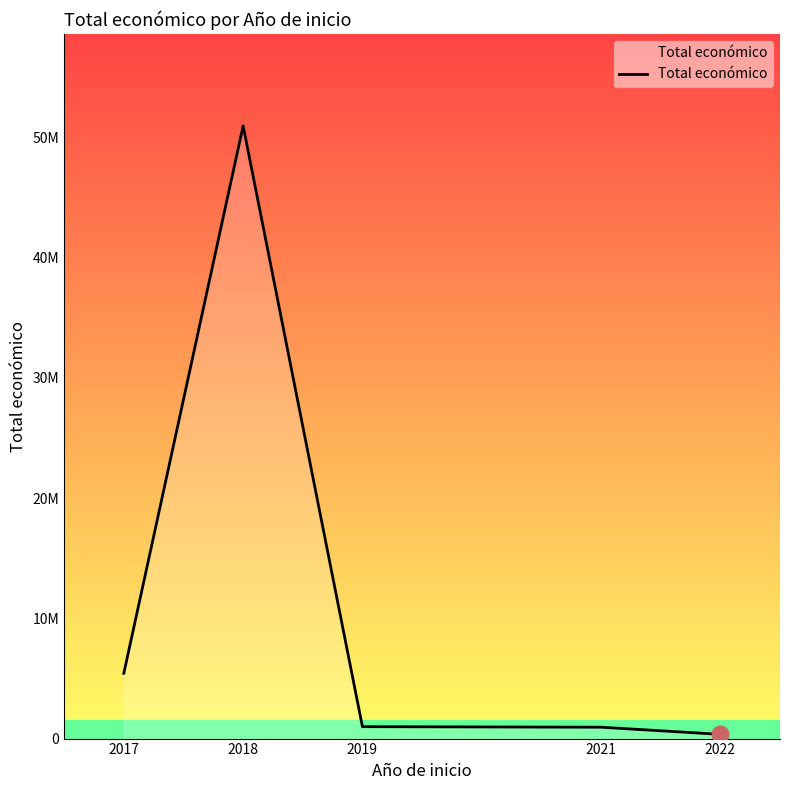

List the labels in order of value, largest first.

2018, 2017, 2019, 2021, 2022